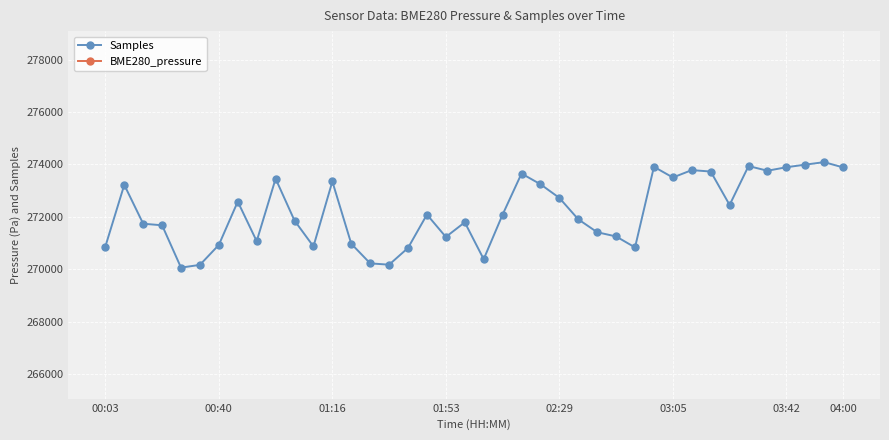

What is the minimum value for Samples?

270059